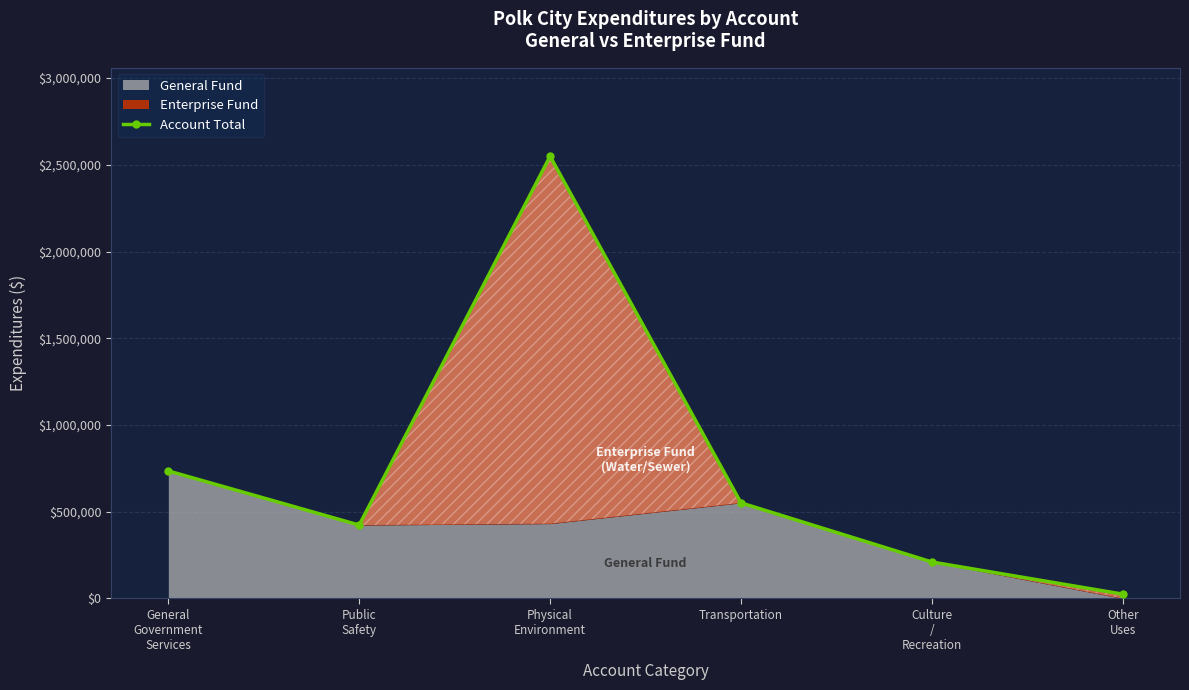

What is the label of the 6th point from the left?

Other
Uses